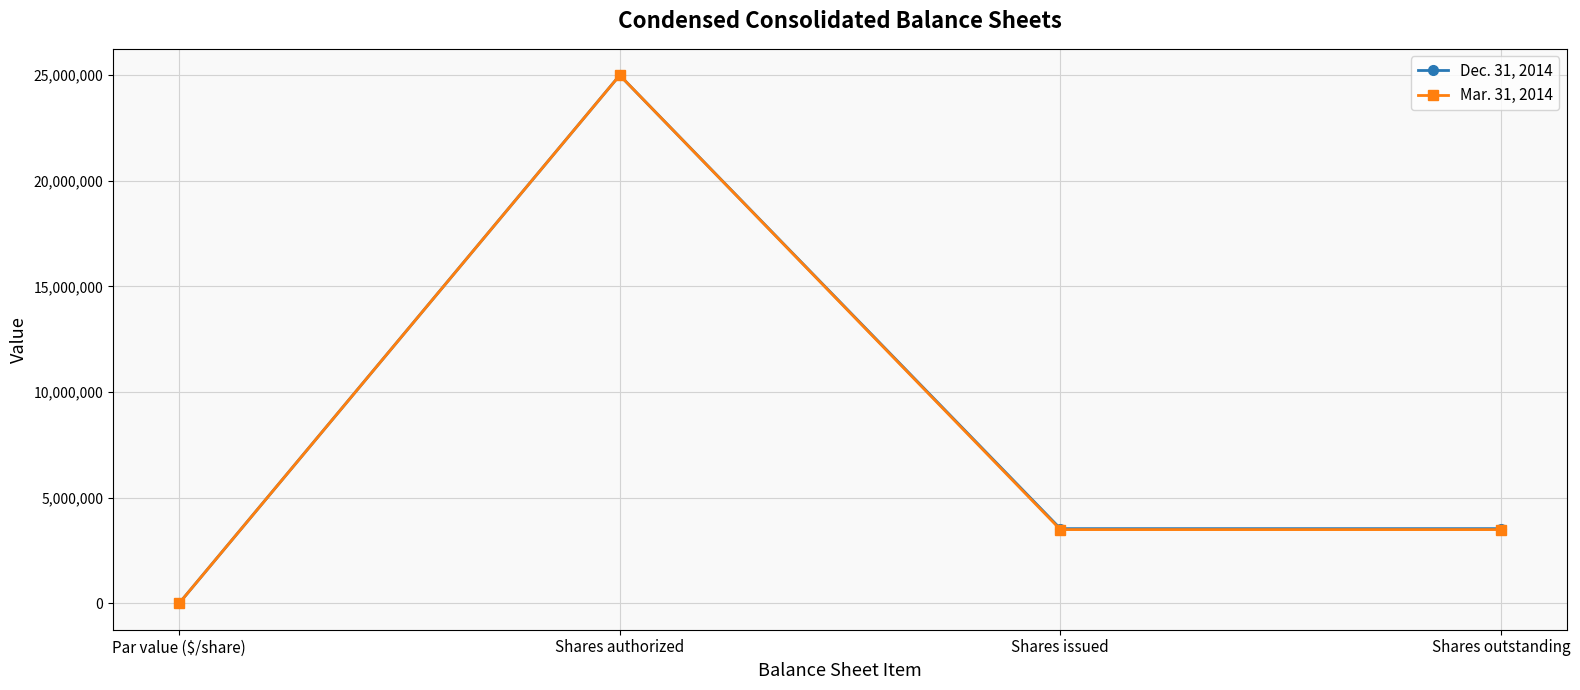

Which series changed the most between Shares authorized and Shares issued?

Mar. 31, 2014